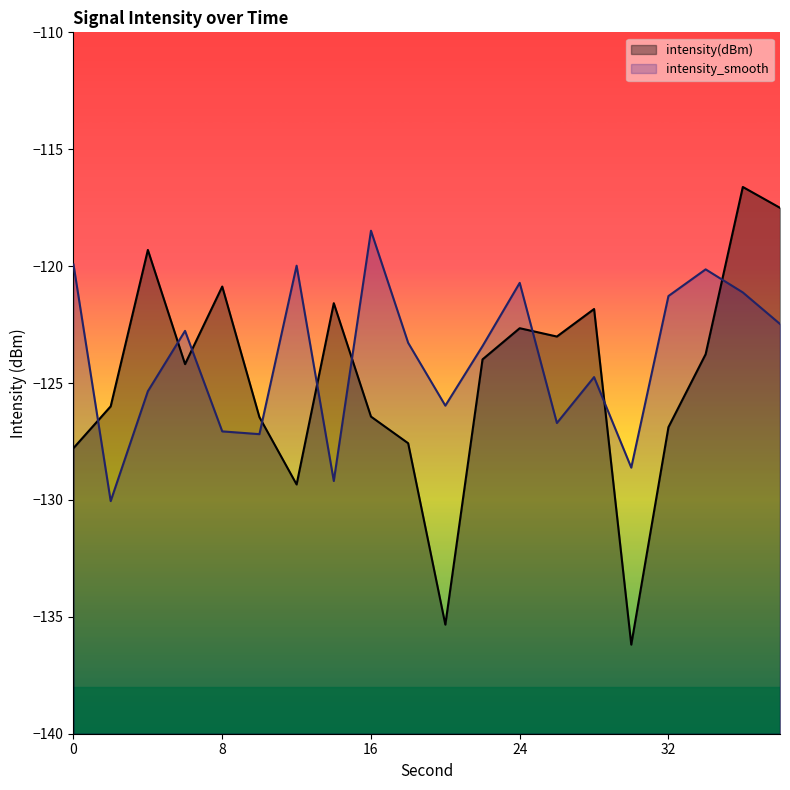

At 20, list the series in order from smallest to largest.

intensity(dBm), intensity_smooth